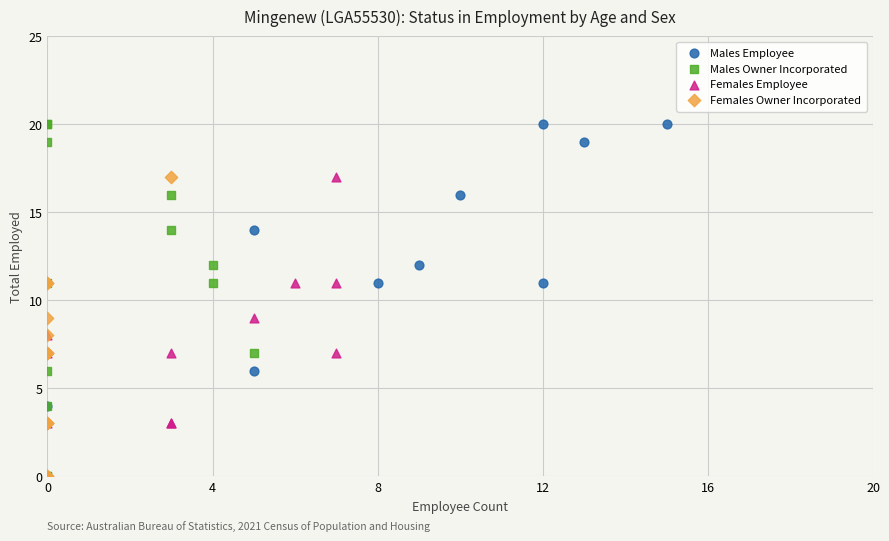

What are all the series names shown in the legend?

Males Employee, Males Owner Incorporated, Females Employee, Females Owner Incorporated